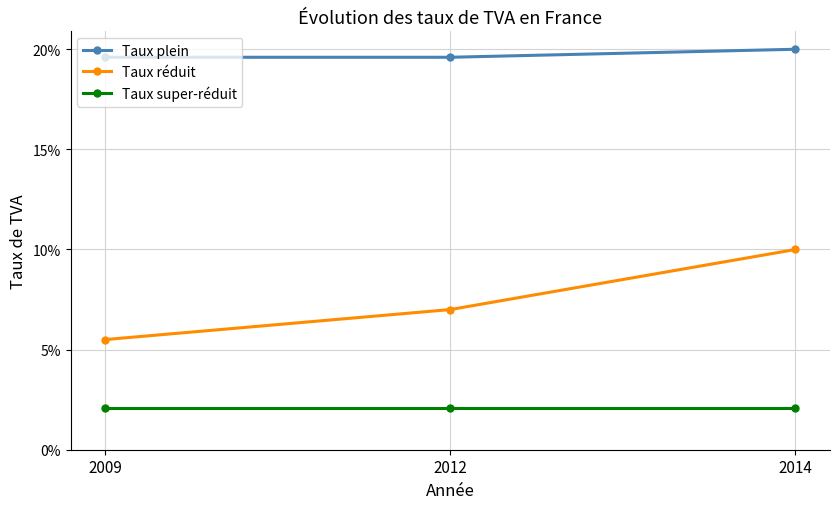

The value of Taux super-réduit at 2014 is 0.0. True or false?

False